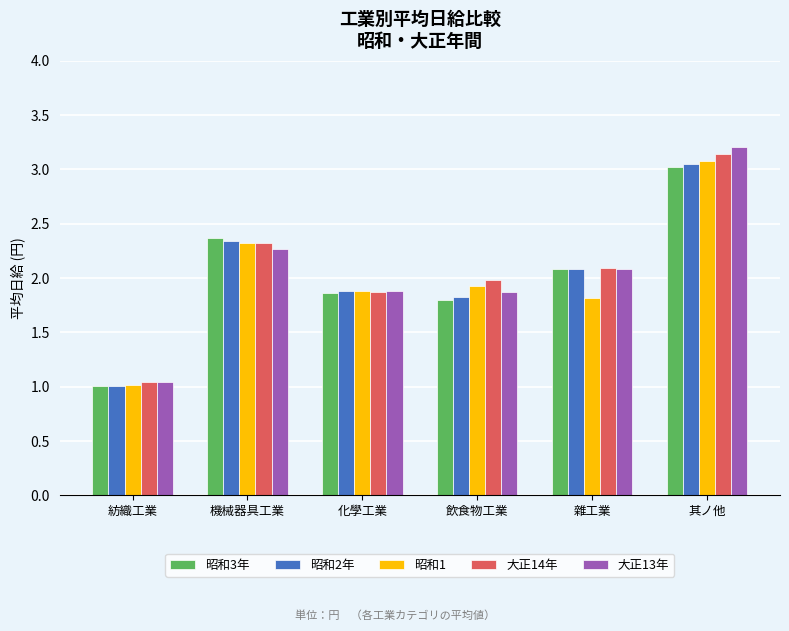

Which label corresponds to the smallest value in the chart?

紡織工業